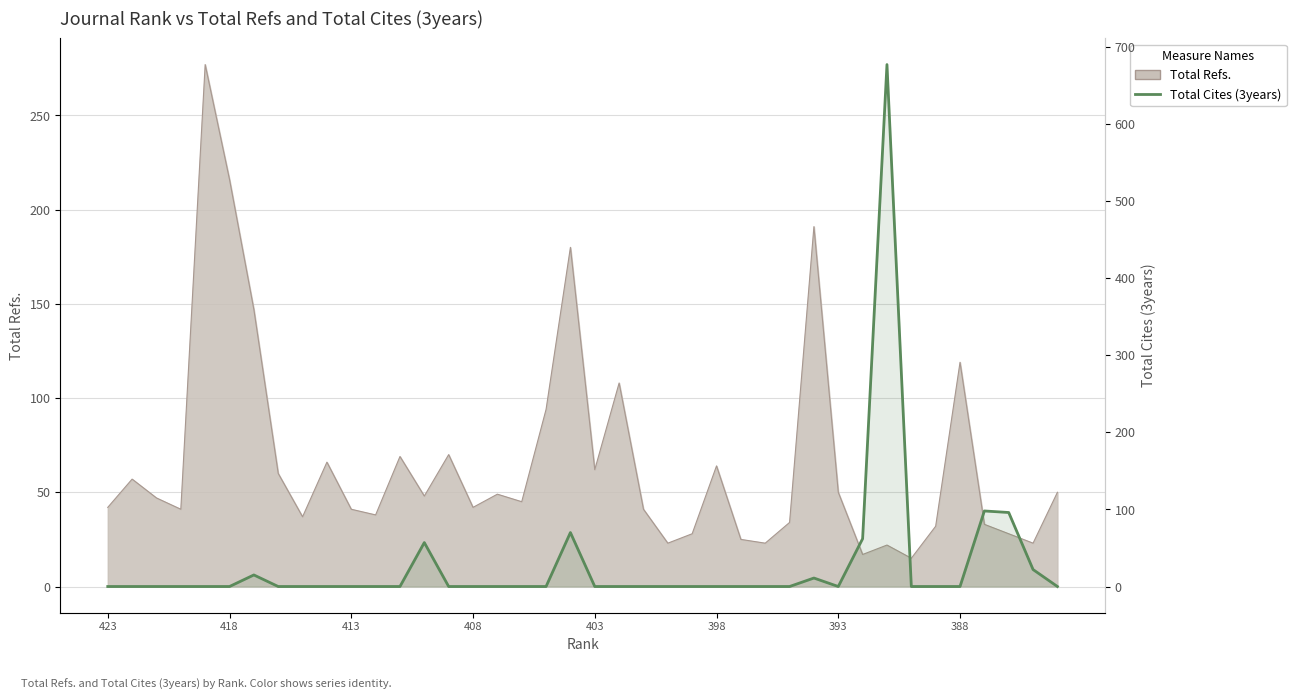

What is the difference between the maximum and minimum values?

677